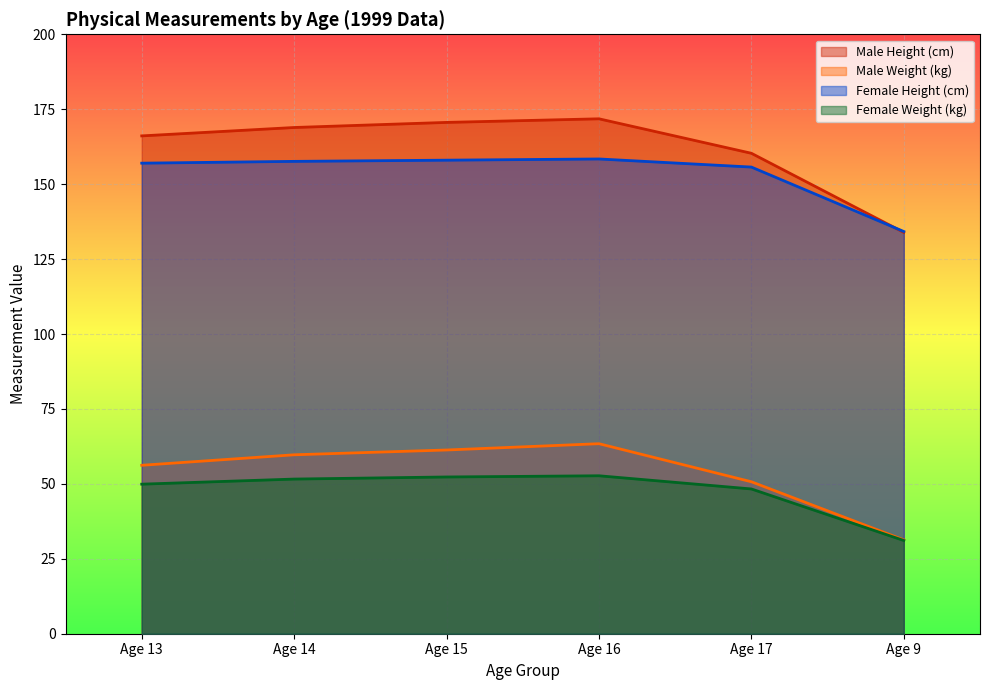

Reading left to right, transcribe all the data shown in this chart.

Male Height (cm): 166.1	168.9	170.6	171.8	160.3	133.9
Male Weight (kg): 56.2	59.7	61.3	63.4	50.7	31.3
Female Height (cm): 157.0	157.6	158.0	158.4	155.7	134.2
Female Weight (kg): 49.9	51.6	52.3	52.7	48.3	31.1